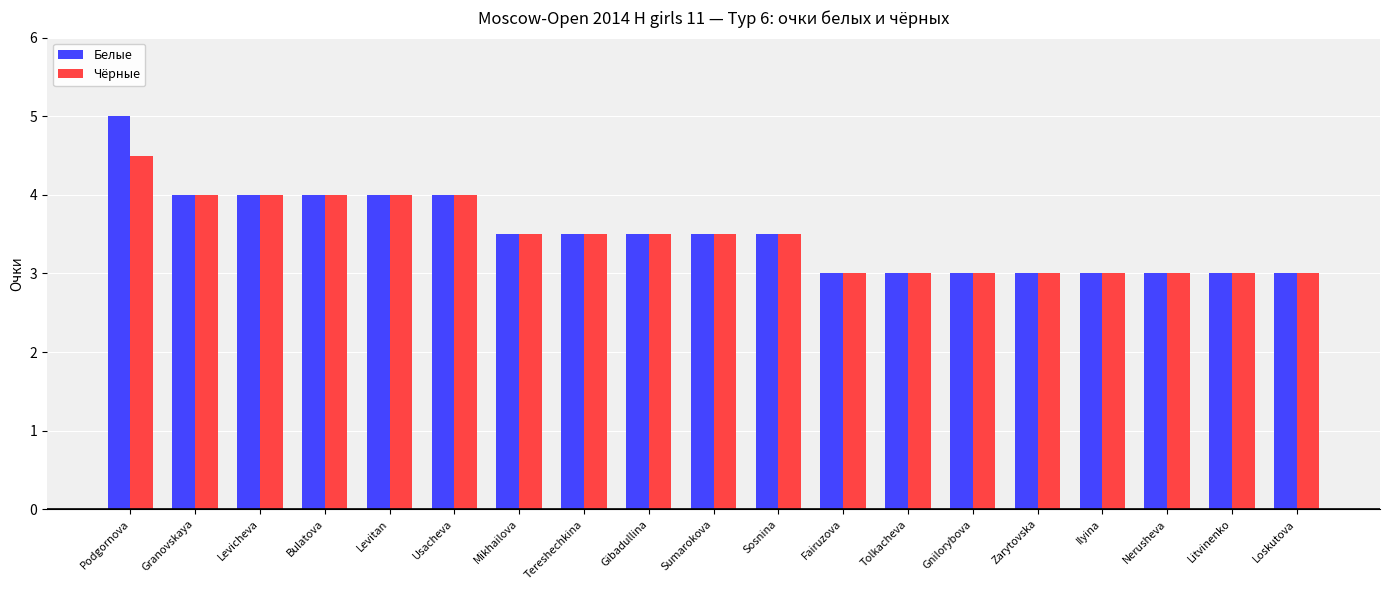

Rank the series by their maximum value, from highest to lowest.

Белые, Чёрные